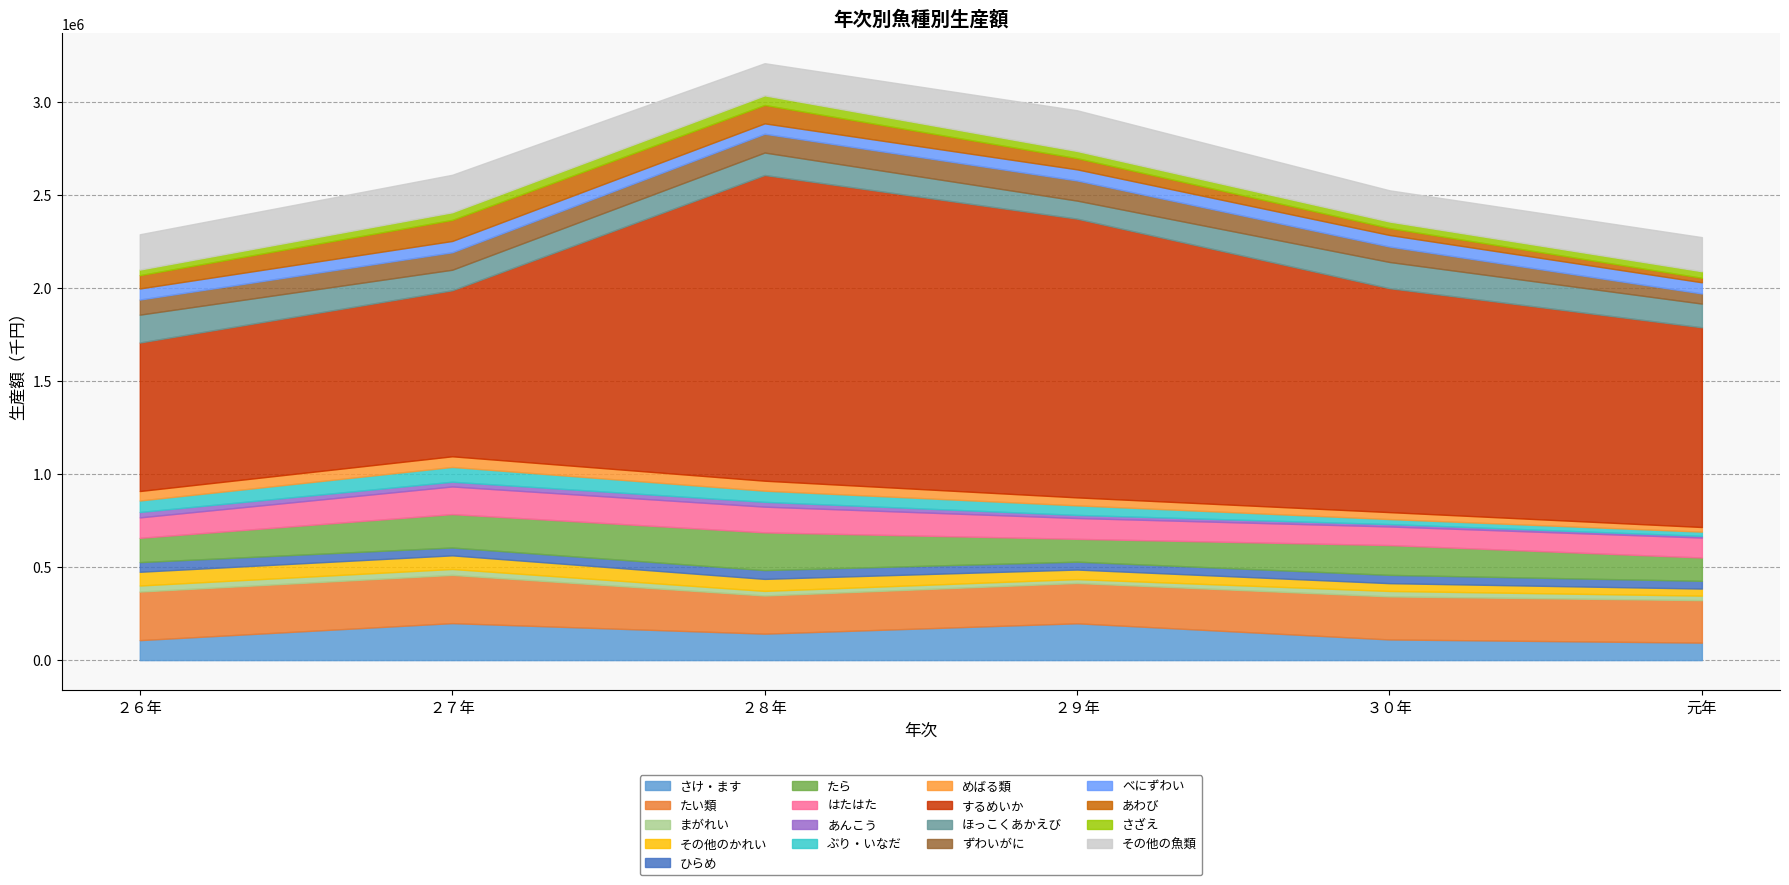

Reading left to right, list all the values displayed in this chart.

２６年: 107396	261113	32505	73745	51975	130491	109838	29179	61706	50908	798274	149724	81230	59432	71475	30228	189712
２７年: 198765	259382	31717	73161	42262	179548	148552	25491	79453	57218	892359	110383	93996	60600	113343	41022	201482
２８年: 142254	205038	24716	64510	47415	202647	138265	25903	59938	53596	1643274	120729	100990	55830	98920	51590	172840
２９年: 197871	216699	20894	51279	42451	122635	111967	16752	51279	42821	1498198	97045	108281	59658	60095	38771	218743
３０年: 111096	231423	29139	41937	44662	160097	100028	12738	27004	37355	1203621	140899	83076	62086	37404	34865	167893
元年: 93955	228329	24301	37908	41695	125321	107319	8940	22714	24923	1073564	127351	54496	59976	23994	35501	183239